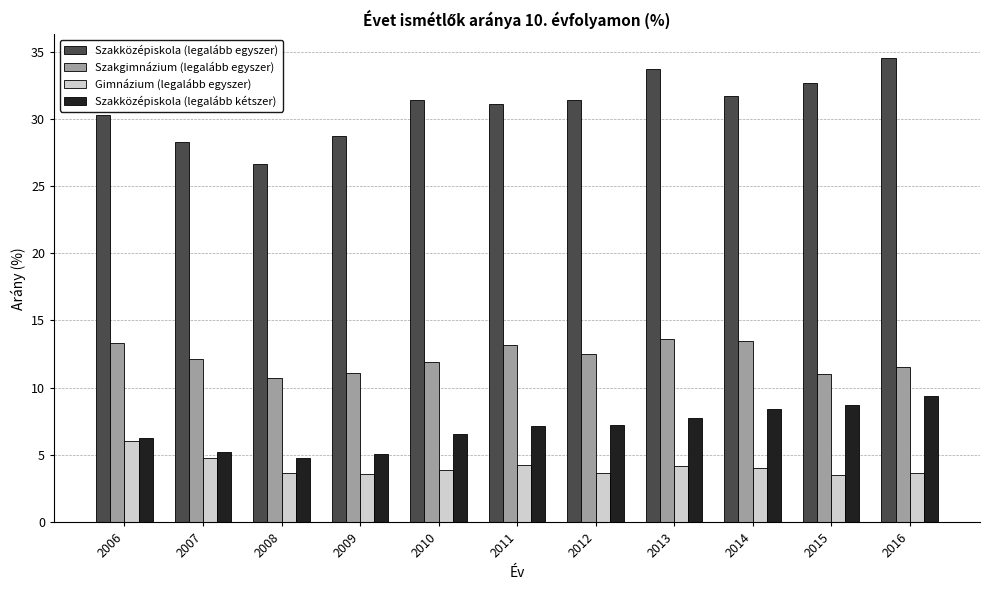

At which label does Szakközépiskola (legalább egyszer) first exceed 31?

2010